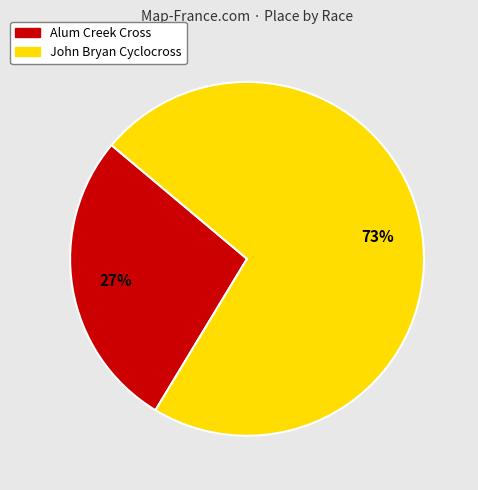

Which slice represents more than half of the pie?

John Bryan Cyclocross